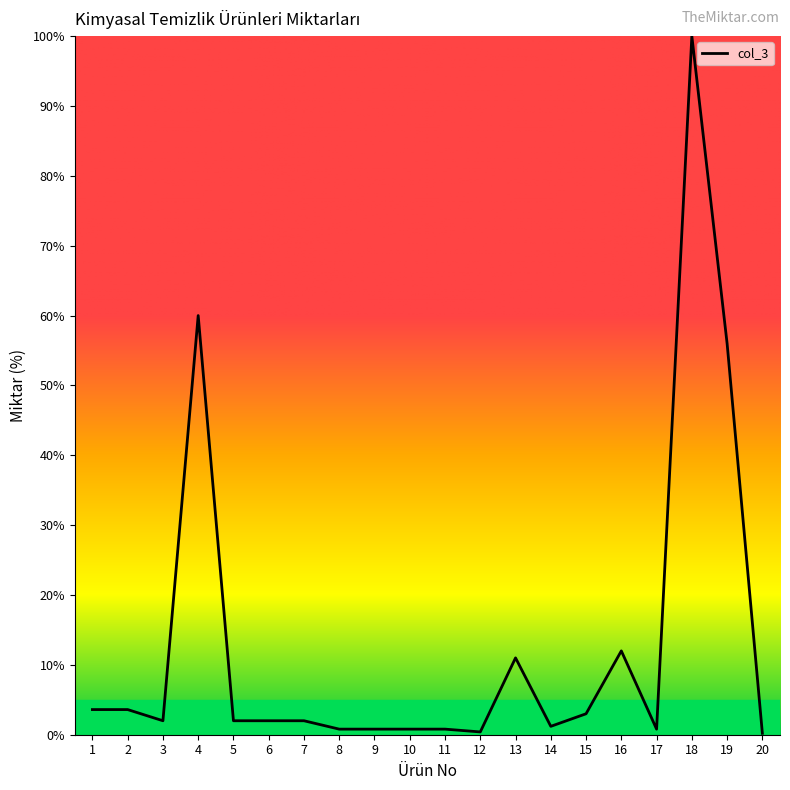

Does the chart display data point markers on the line(s)?

No